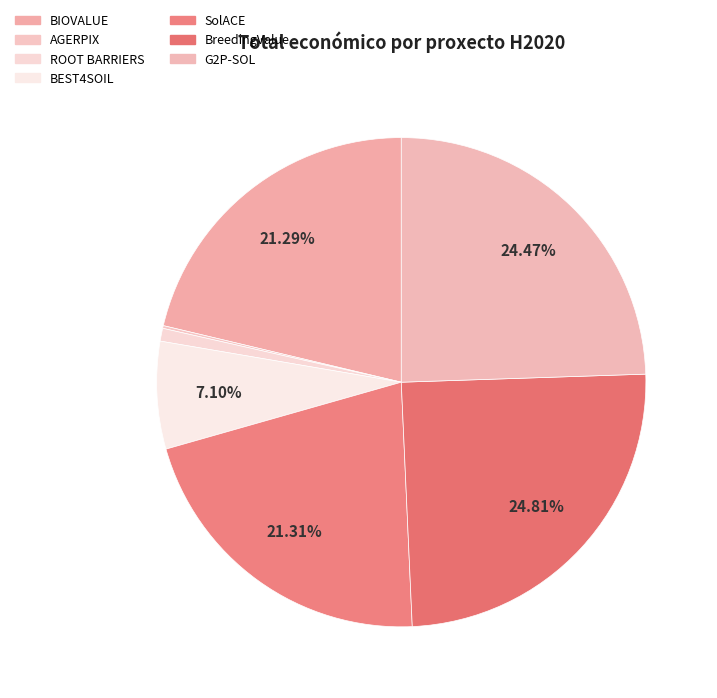

Is BEST4SOIL the majority of the pie?

No